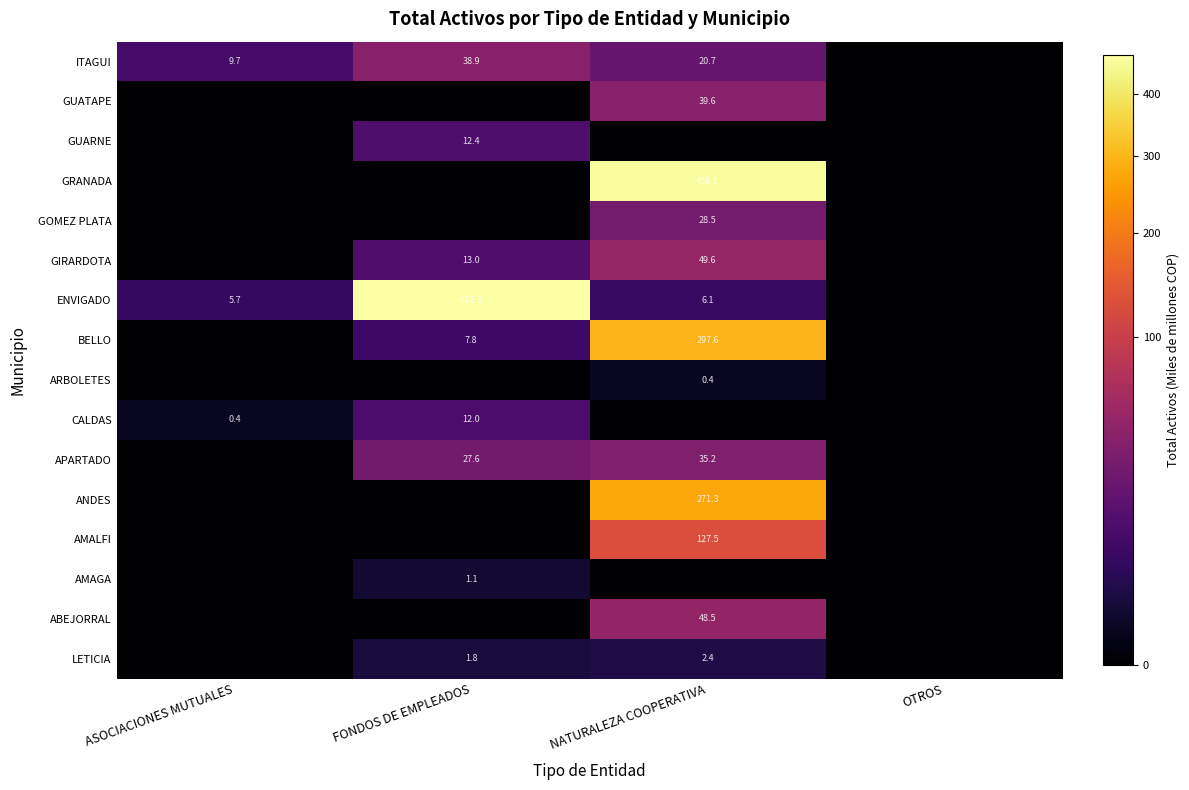

How many distinct data groups are displayed?

16